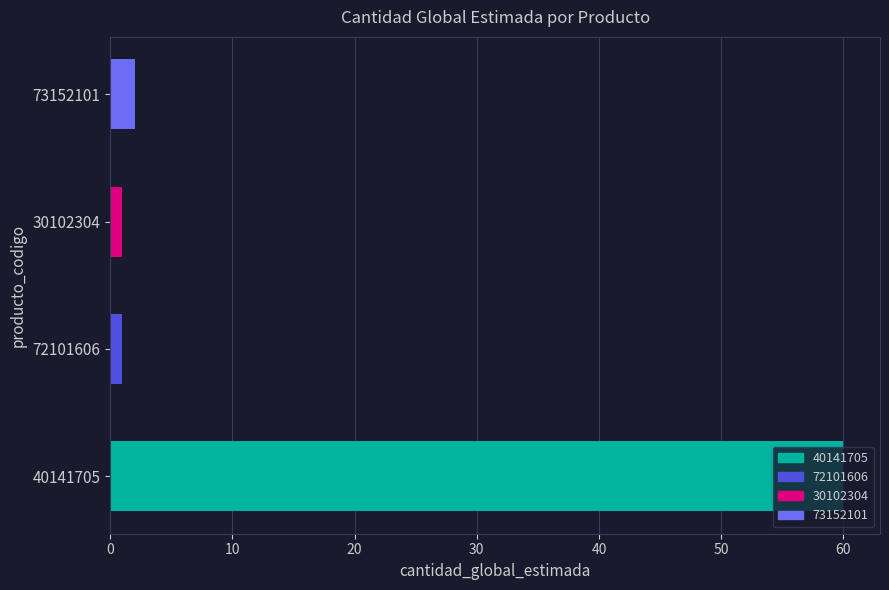

Count the number of categories in the chart.

4